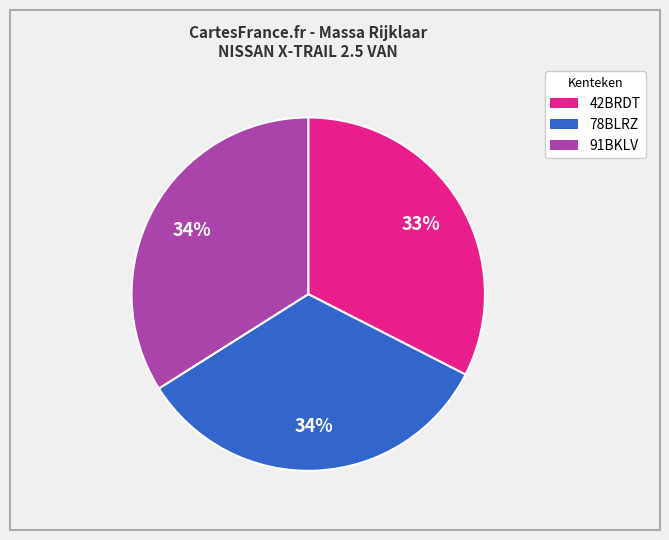

Which slice is the smallest?

42BRDT